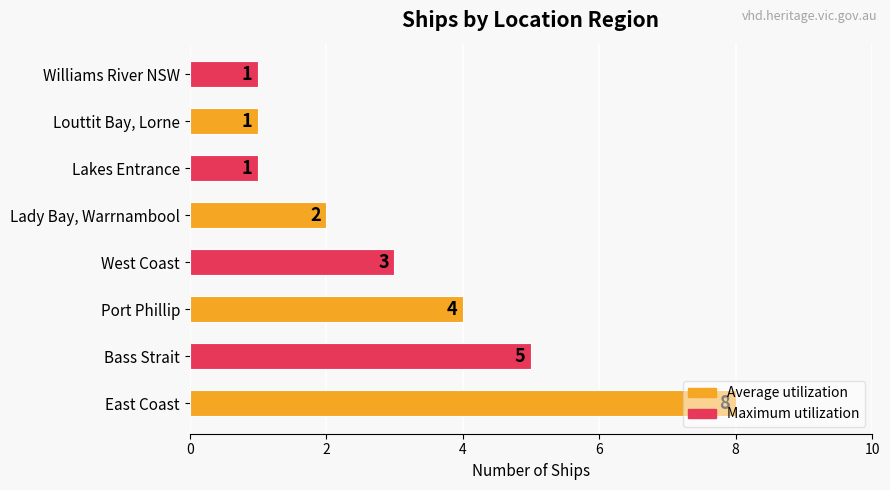

What is the smallest value displayed?

1